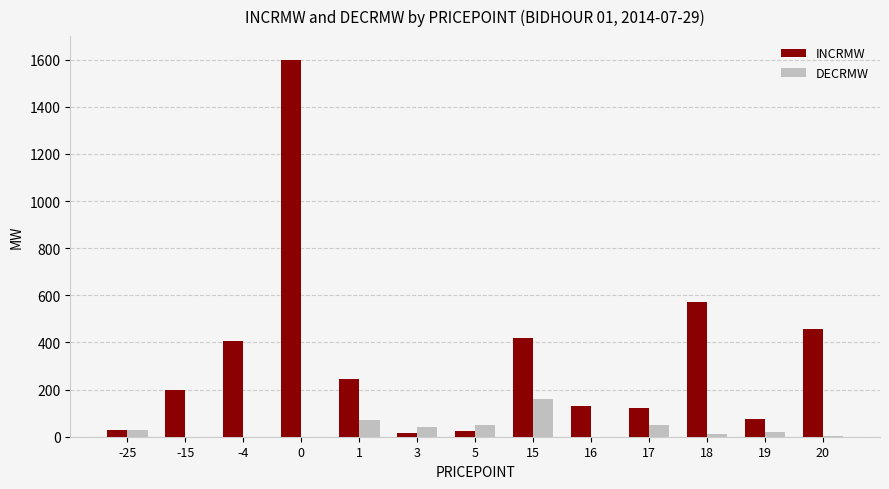

What is the greatest value displayed?

1597.7